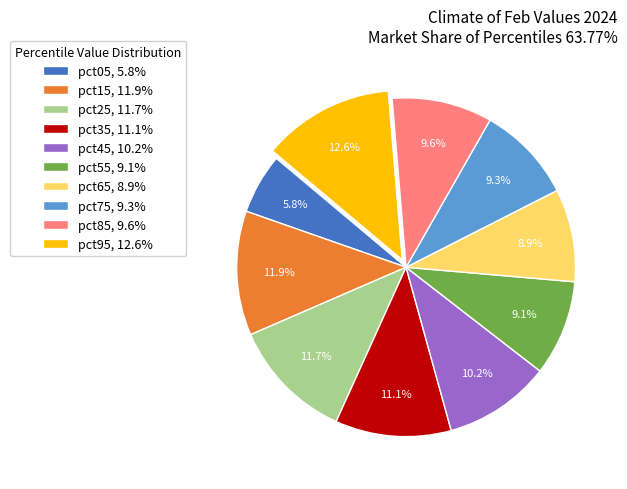

Is there a majority slice in this chart?

No